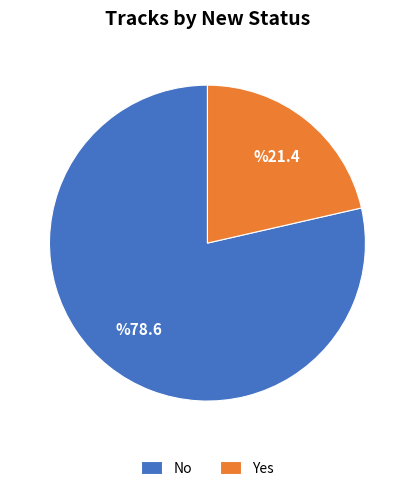

Do Yes and No together represent more than half of the pie?

Yes